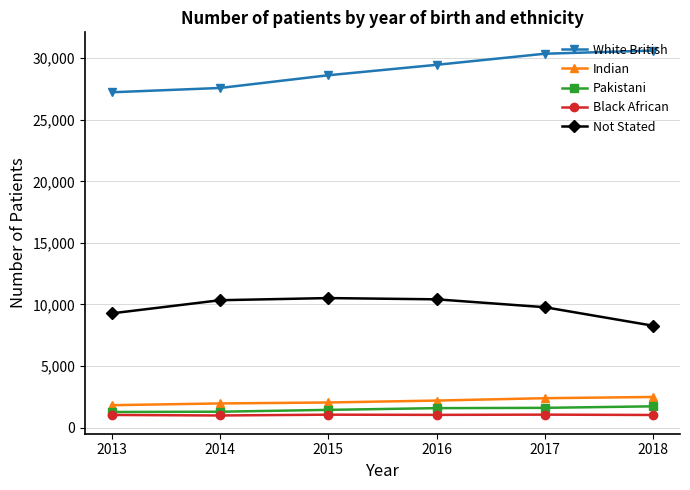

True or false: White British has more than 1 interior local peaks.

False